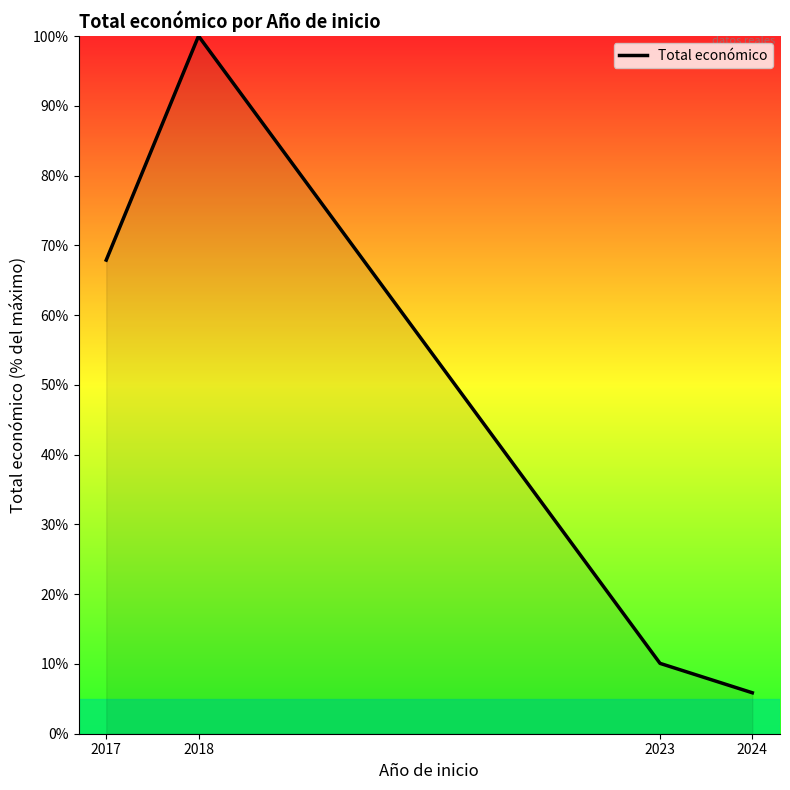

The chart shows a value of 67.9 at 2017. True or false?

True